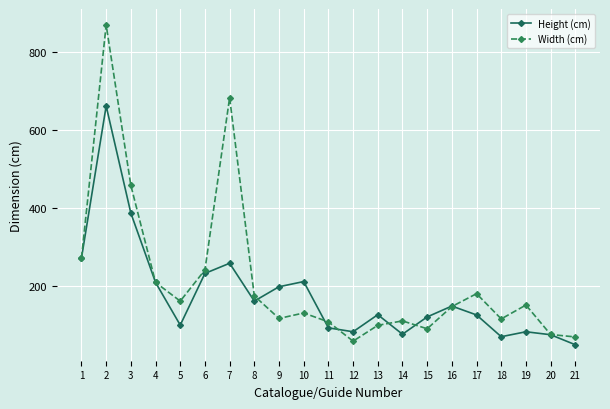

Which series has the largest range (max minus min)?

Width (cm)